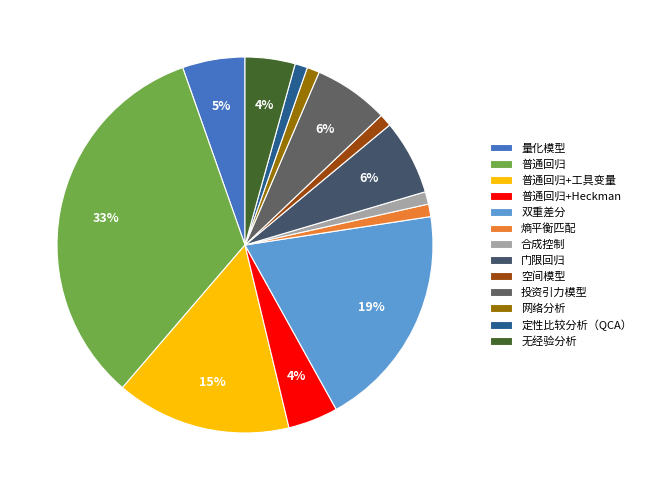

What is the smallest slice in the pie chart?

熵平衡匹配